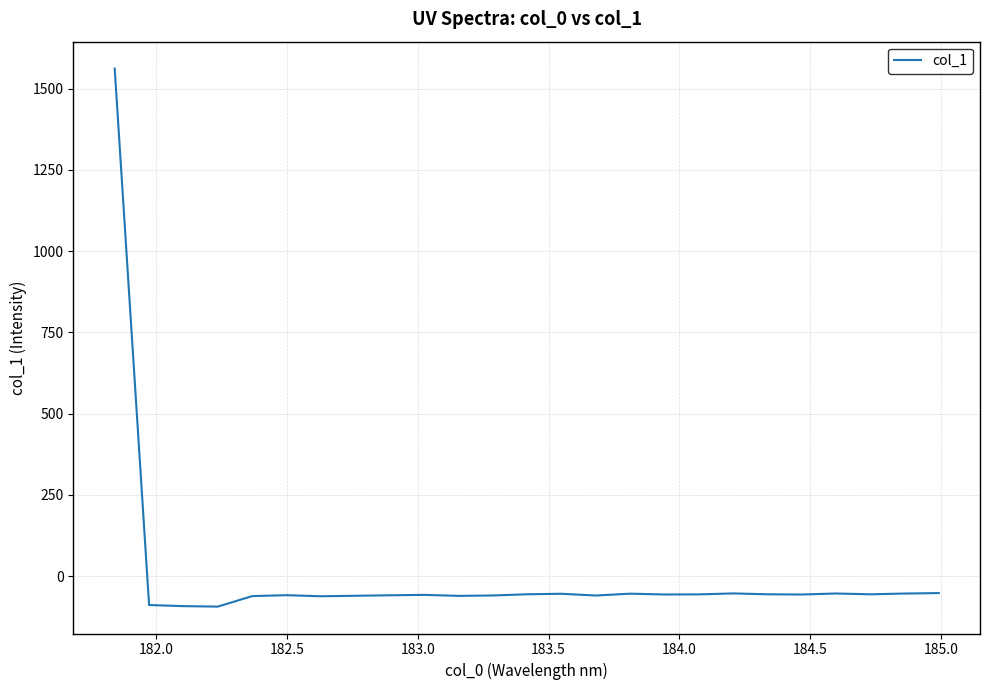

What is the greatest value displayed?

1562.1